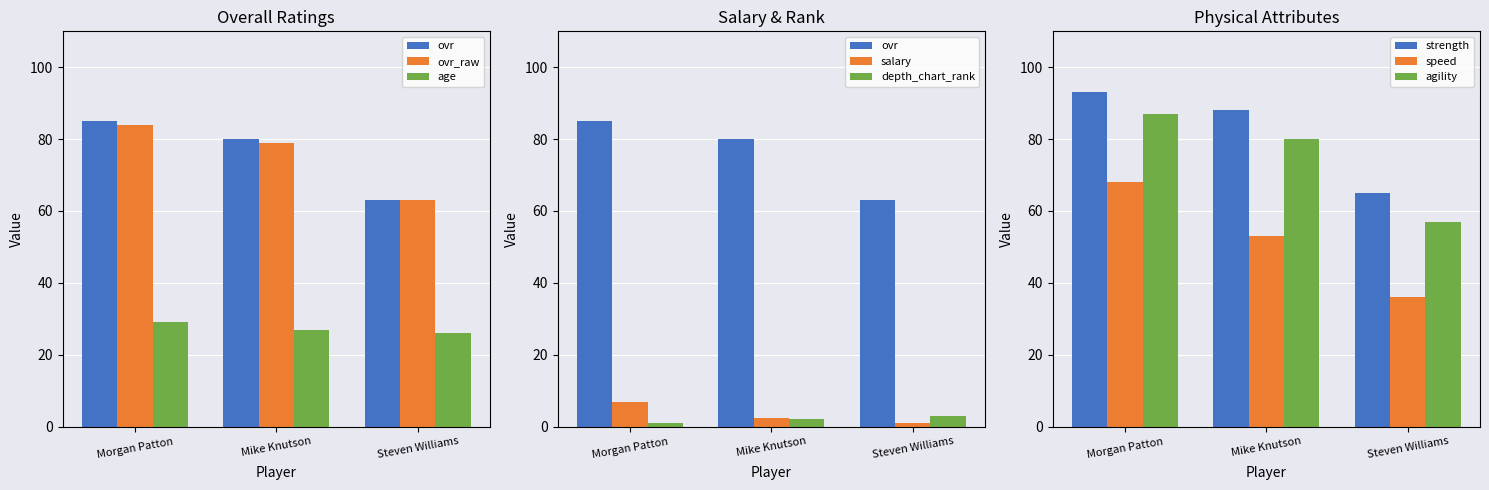

What is the label of the 1st bar from the left?

Morgan Patton